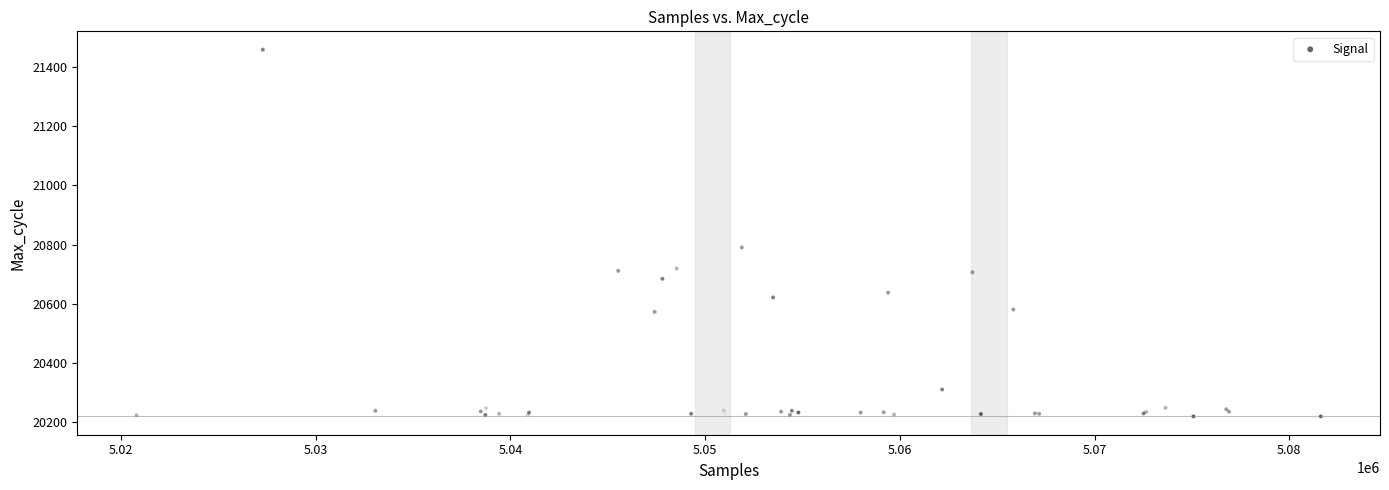

What Y value in the scatter plot is closest to 20839?

20790